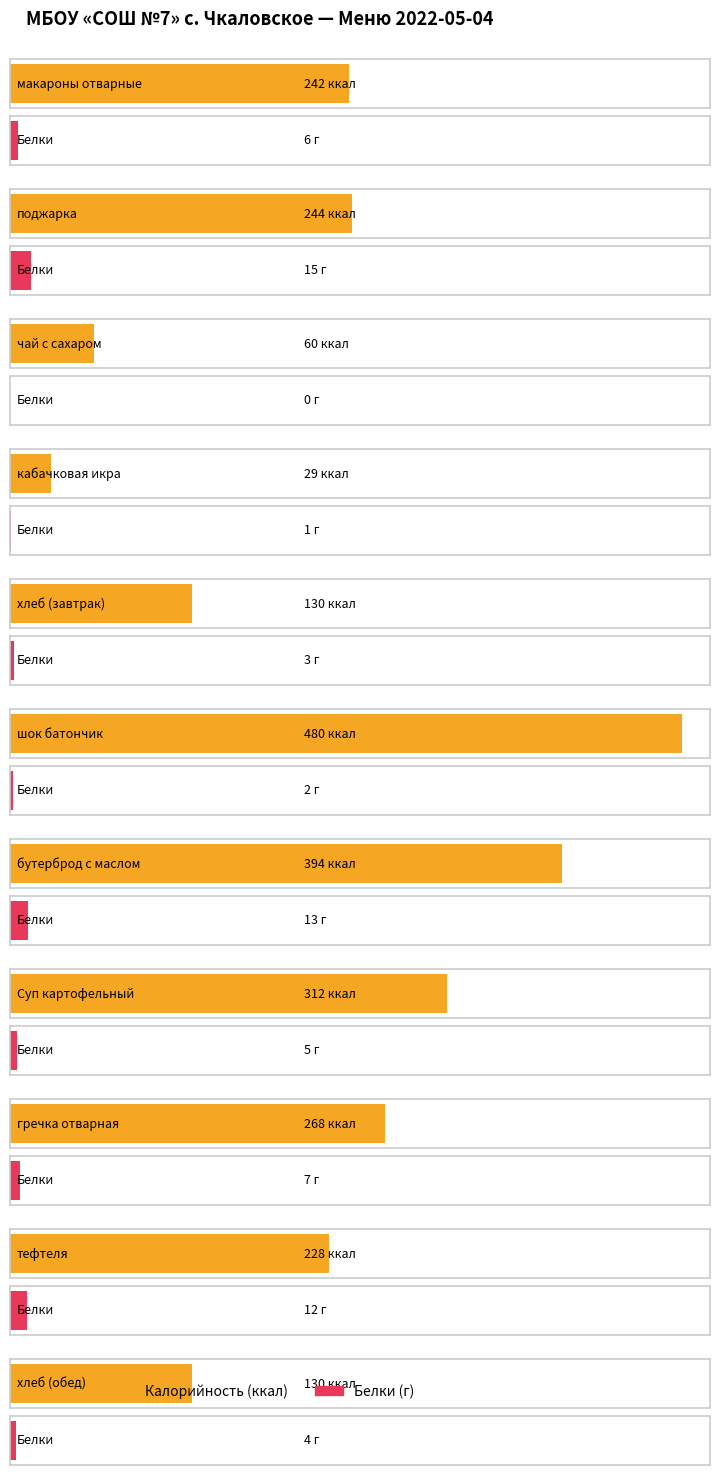

What is the minimum value for Калорийность?

29